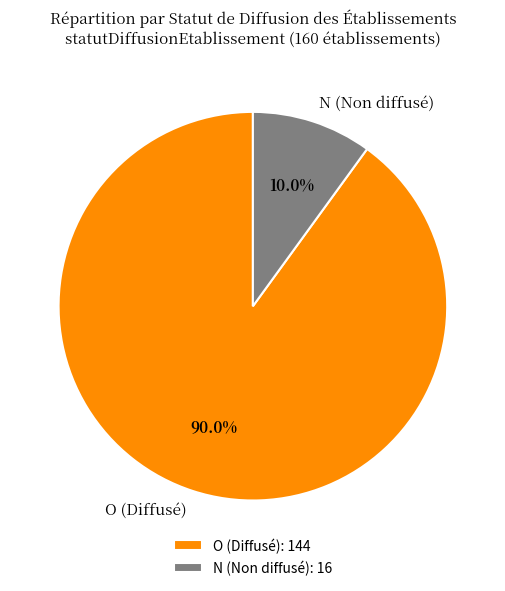

True or false: N accounts for 24% of the total.

False